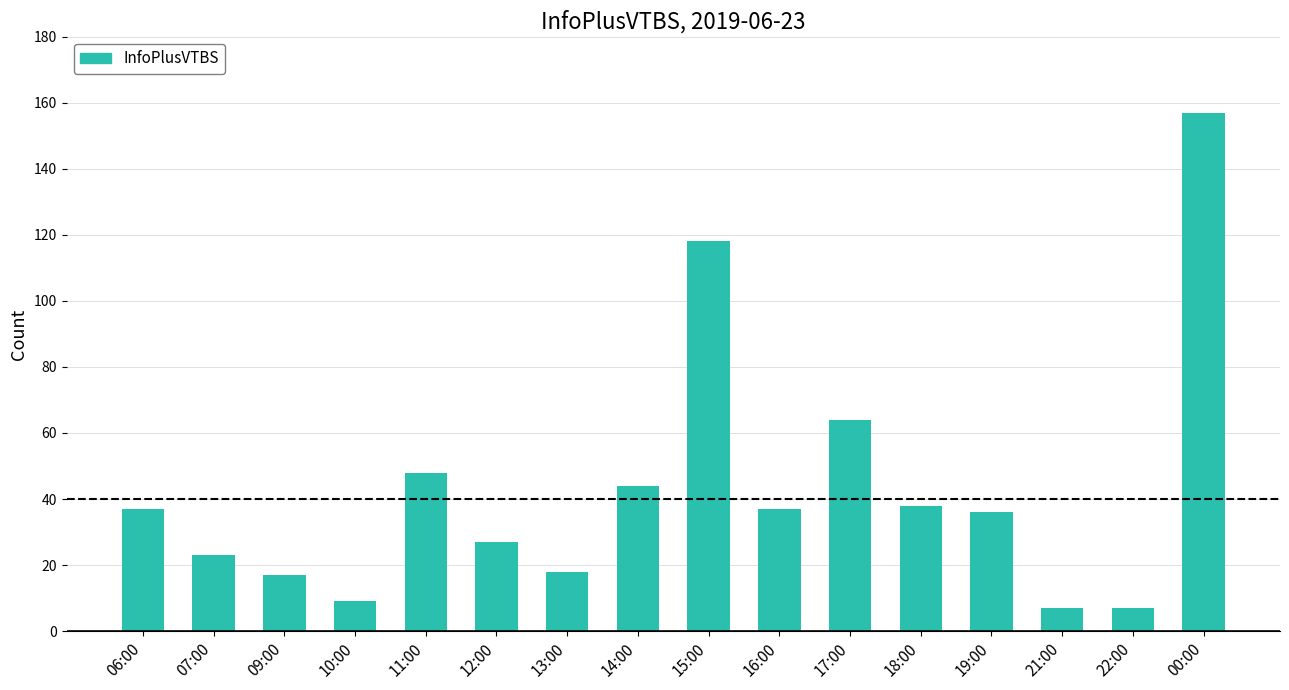

What is the greatest value displayed?

157